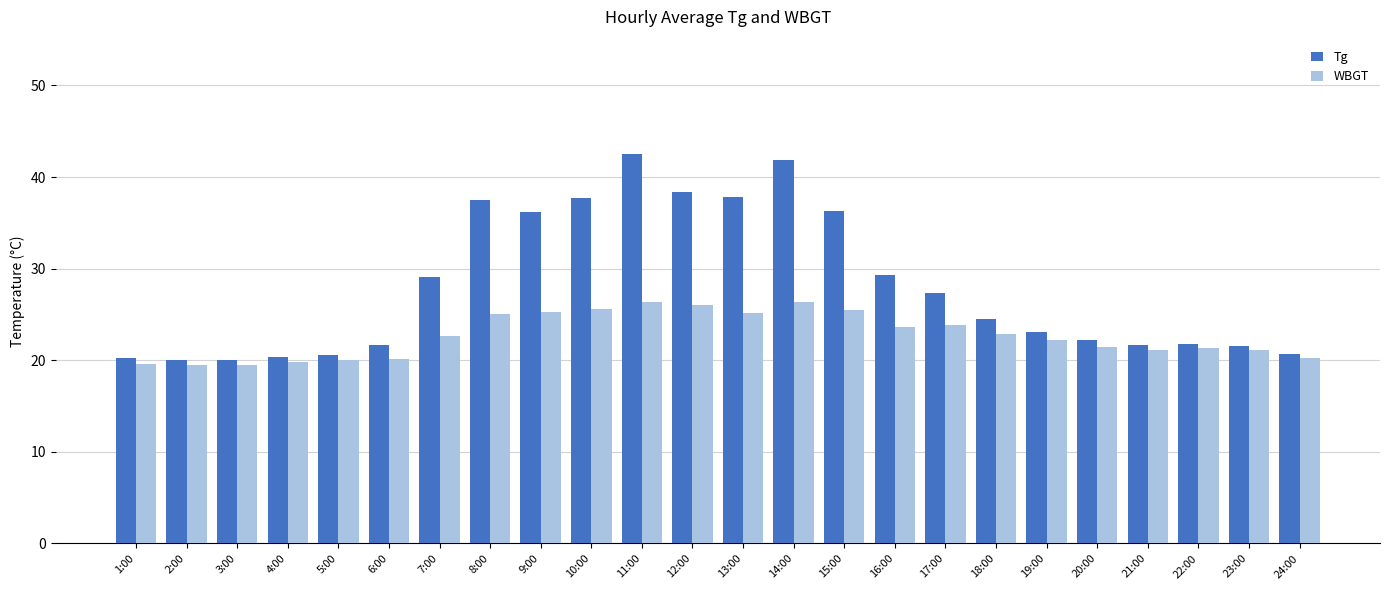

What is the value of the Tg bar at the 17th from the left?

27.3